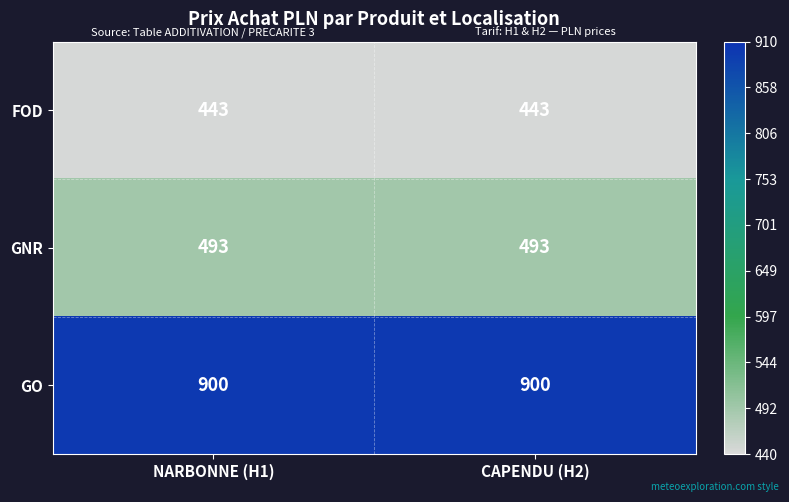

At how many categories does at least one series exceed 557?

2